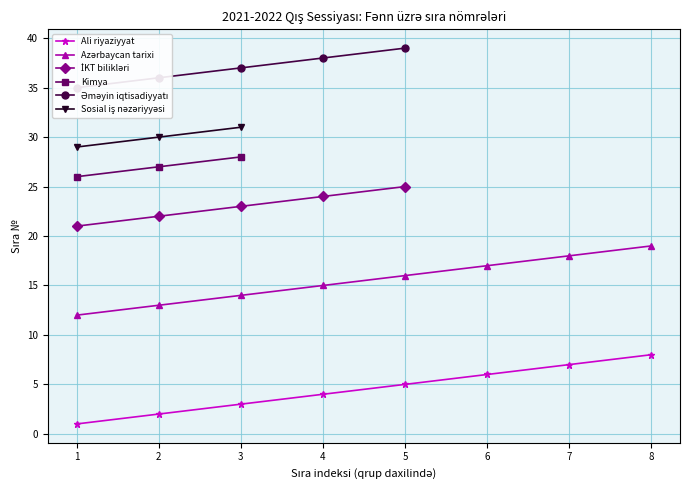

The Ali riyaziyyat series shows 6 at 6. True or false?

True